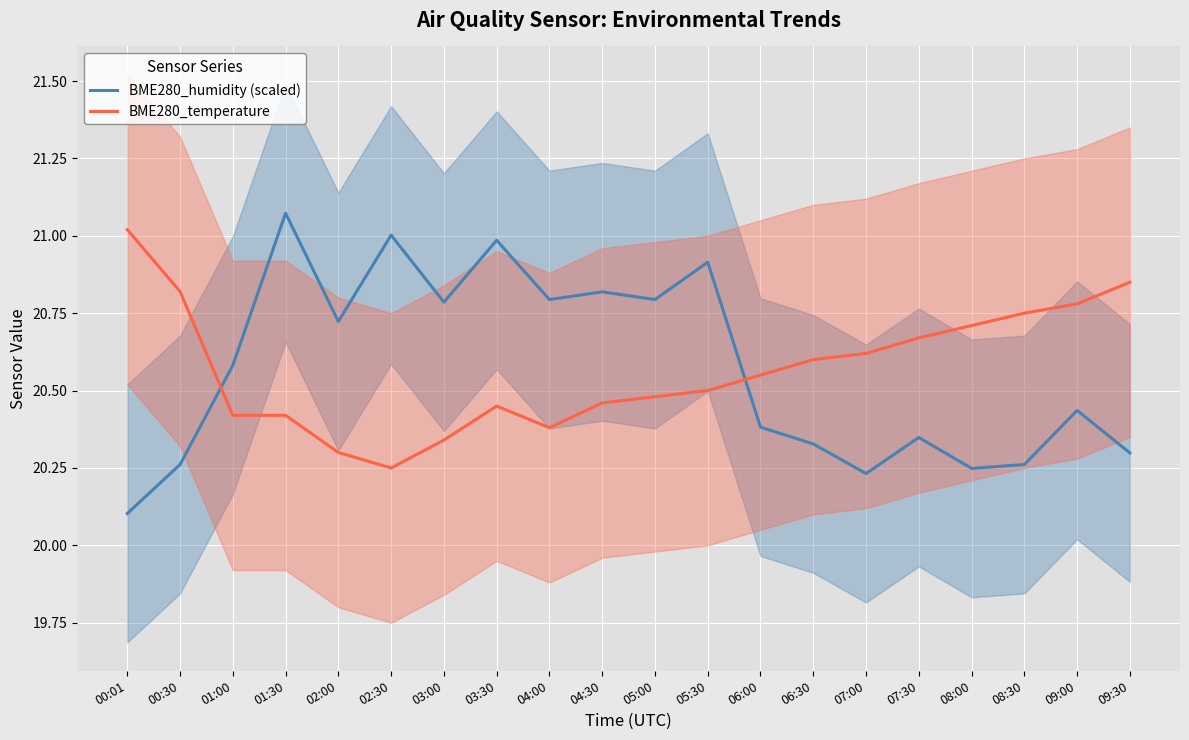

The value of BME280_humidity (scaled) at 08:30 is 11.7. True or false?

False